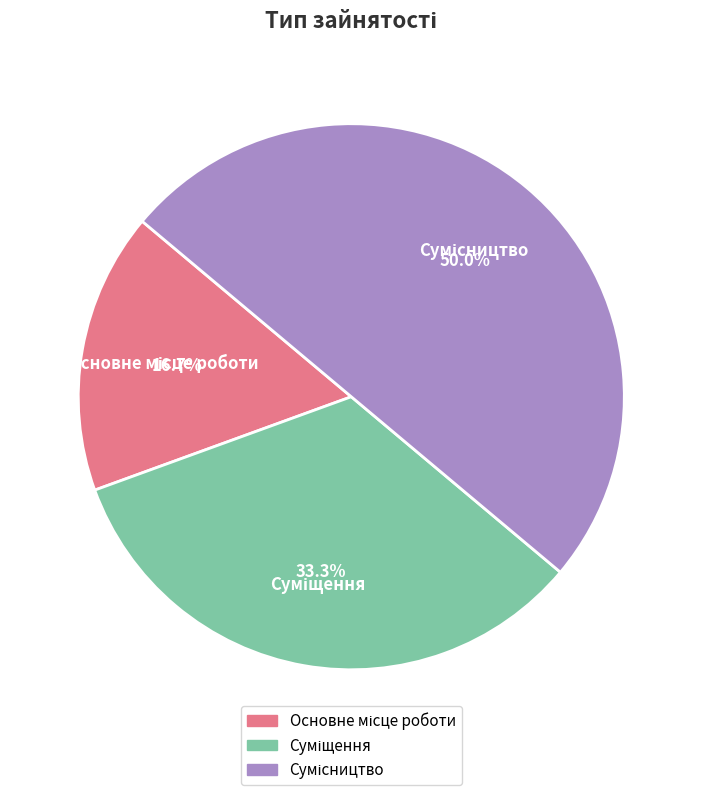

Combined, do Сумісництво and Основне місце роботи account for over 50%?

Yes